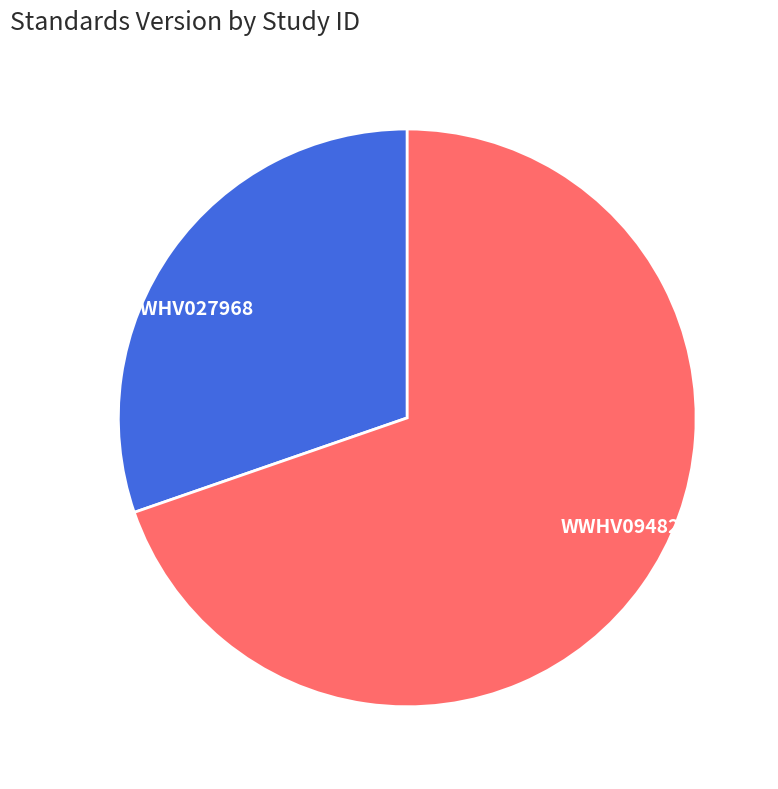

Approximately how many times larger is the value at WWHV027968 compared to WWHV094827?

0.4